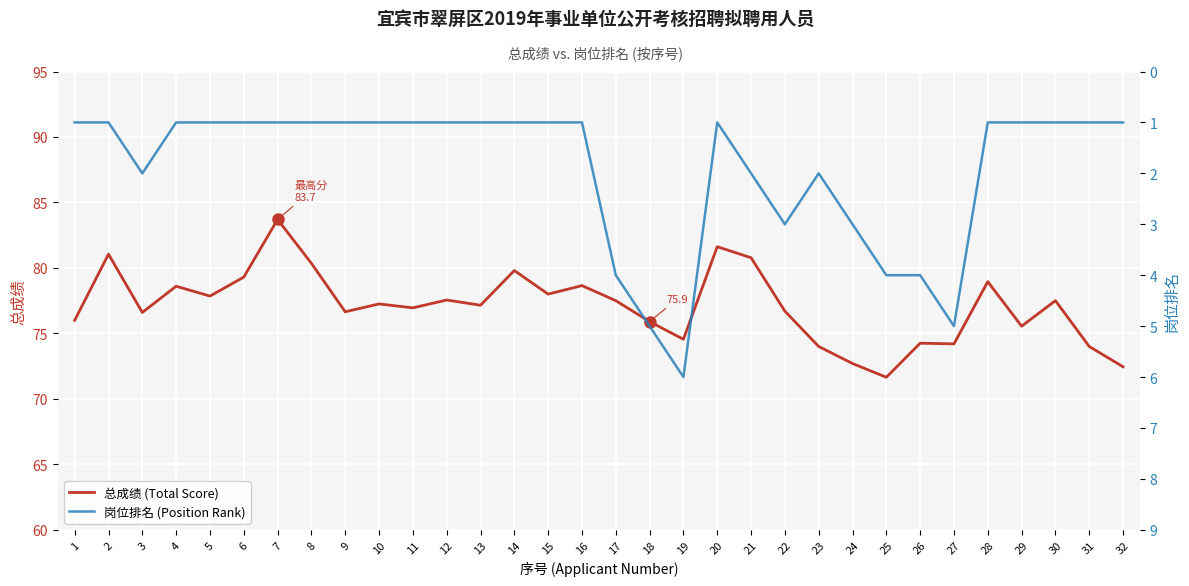

At which category is the sum across all series the highest?

7